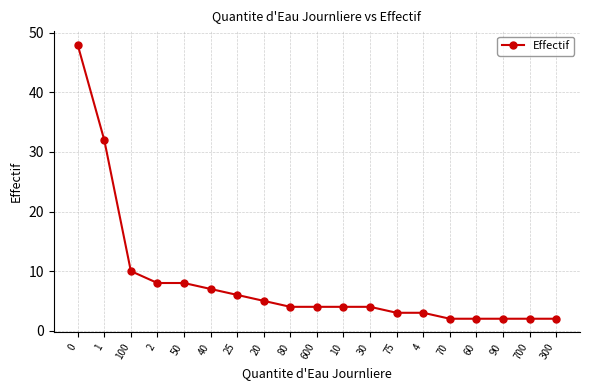

Read the value at 0, to the nearest 5.

50